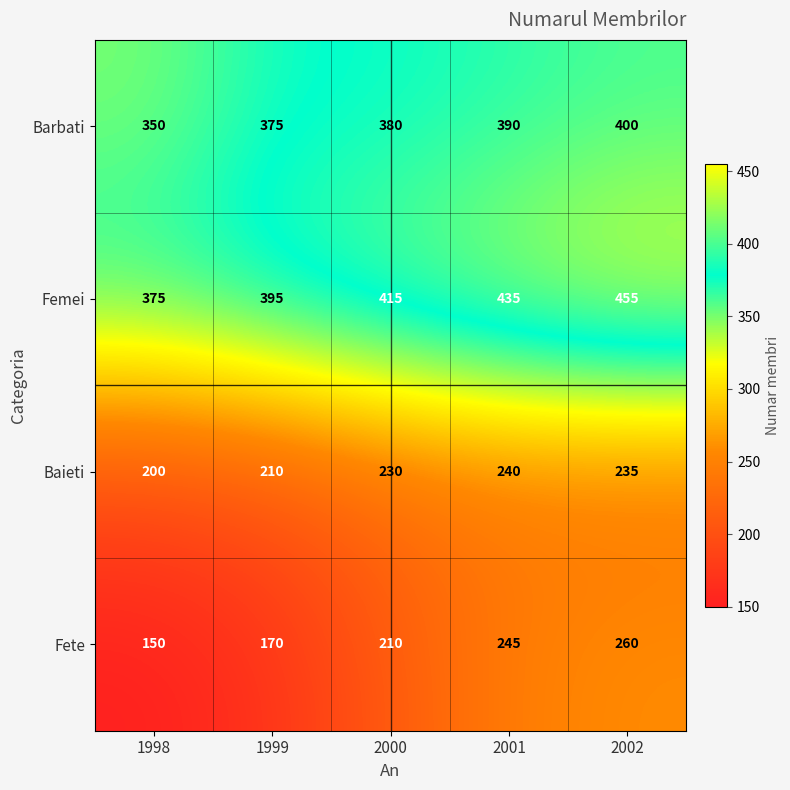

Which series has the largest total across all categories?

Femei